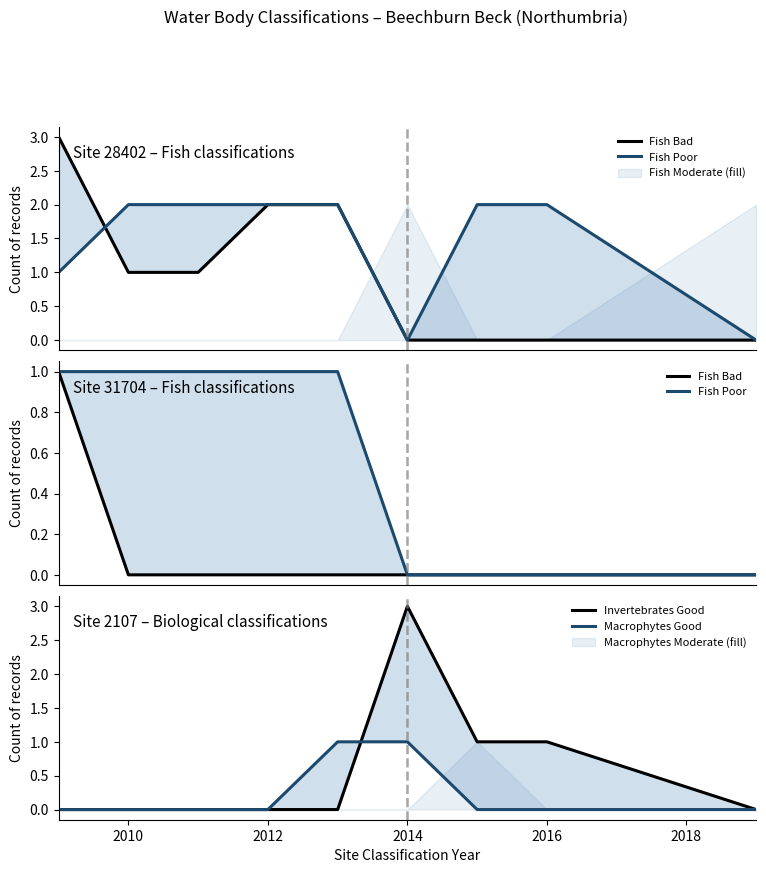

How many intersections are there between Invertebrates Good and Fish Poor?

1